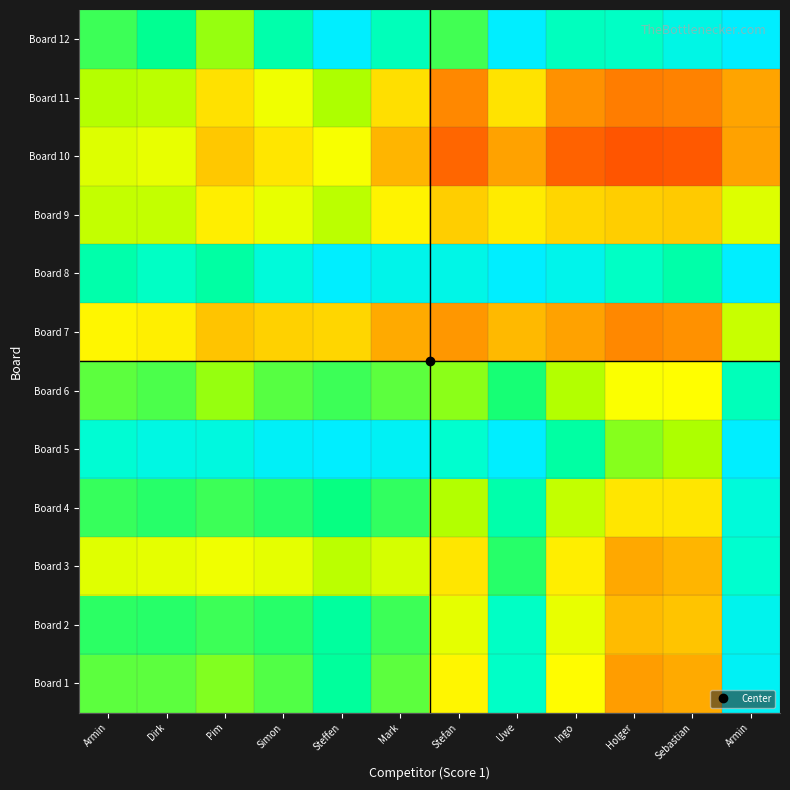

Which has a higher value, Dirk or Steffen?

Steffen